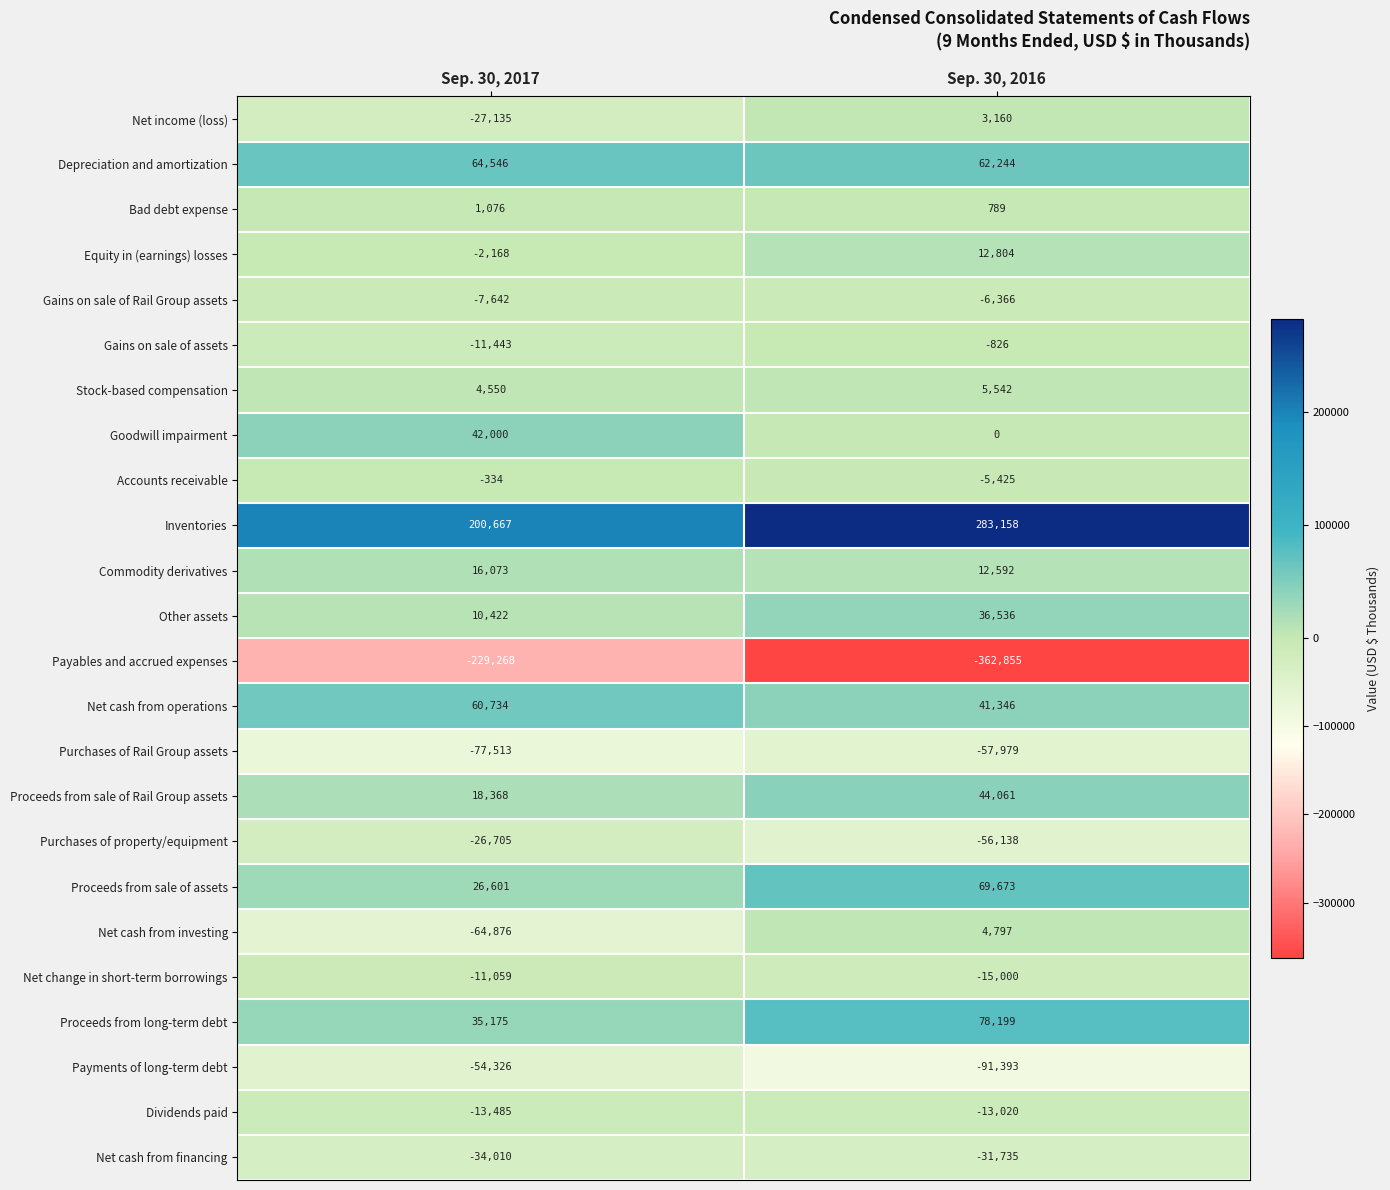

Rank the series at Sep. 30, 2017 from lowest to highest value.

Payables and accrued expenses, Purchases of Rail Group assets, Net cash from investing, Payments of long-term debt, Net cash from financing, Net income (loss), Purchases of property/equipment, Dividends paid, Gains on sale of assets, Net change in short-term borrowings, Gains on sale of Rail Group assets, Equity in (earnings) losses, Accounts receivable, Bad debt expense, Stock-based compensation, Other assets, Commodity derivatives, Proceeds from sale of Rail Group assets, Proceeds from sale of assets, Proceeds from long-term debt, Goodwill impairment, Net cash from operations, Depreciation and amortization, Inventories